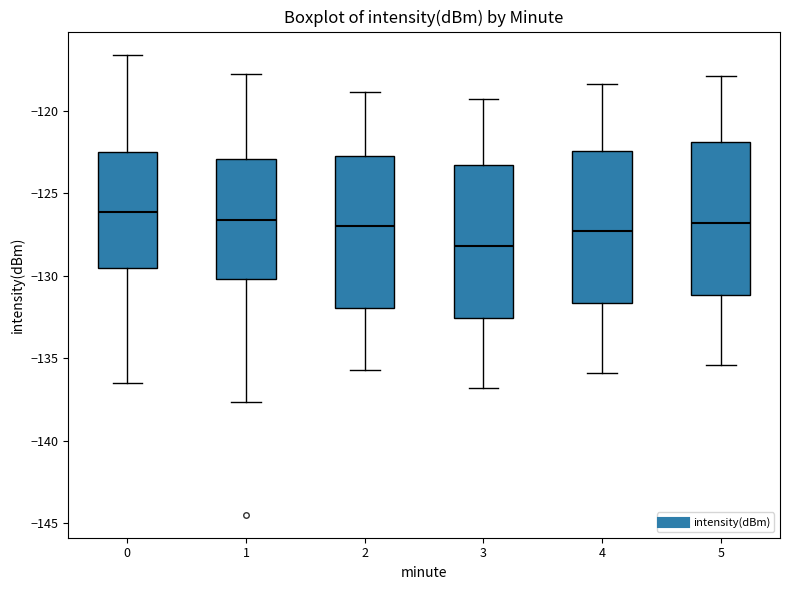

Reading left to right, read every box against the y-axis: the position of its median line, the range the box covers, and the ends of its whiskers. The values are not printed on the chart, so give them approximately, as read against the axis.

0: median -126.0, box -129.5 to -122.5, whiskers -136.5 to -116.5
1: median -126.5, box -130.0 to -123.0, whiskers -137.5 to -118.0
2: median -127.0, box -132.0 to -123.0, whiskers -135.5 to -119.0
3: median -128.0, box -132.5 to -123.5, whiskers -137.0 to -119.5
4: median -127.5, box -131.5 to -122.5, whiskers -136.0 to -118.5
5: median -127.0, box -131.0 to -122.0, whiskers -135.5 to -118.0